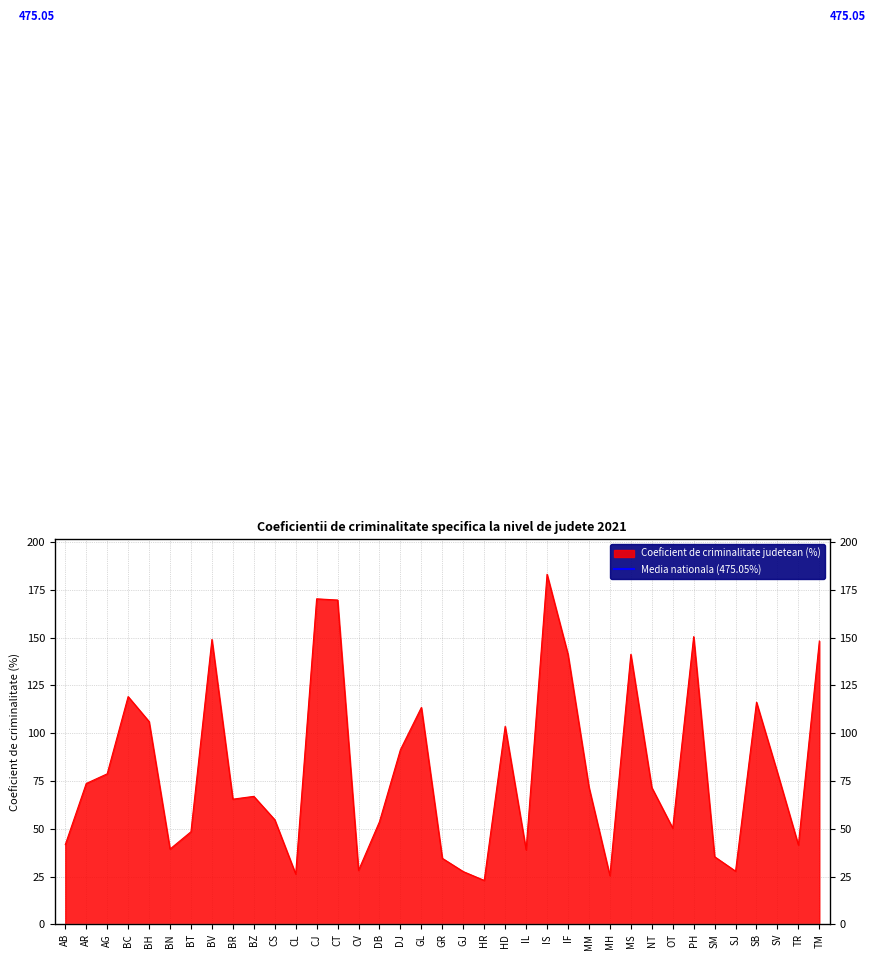

At which category does the data reach its first local valley?

BN